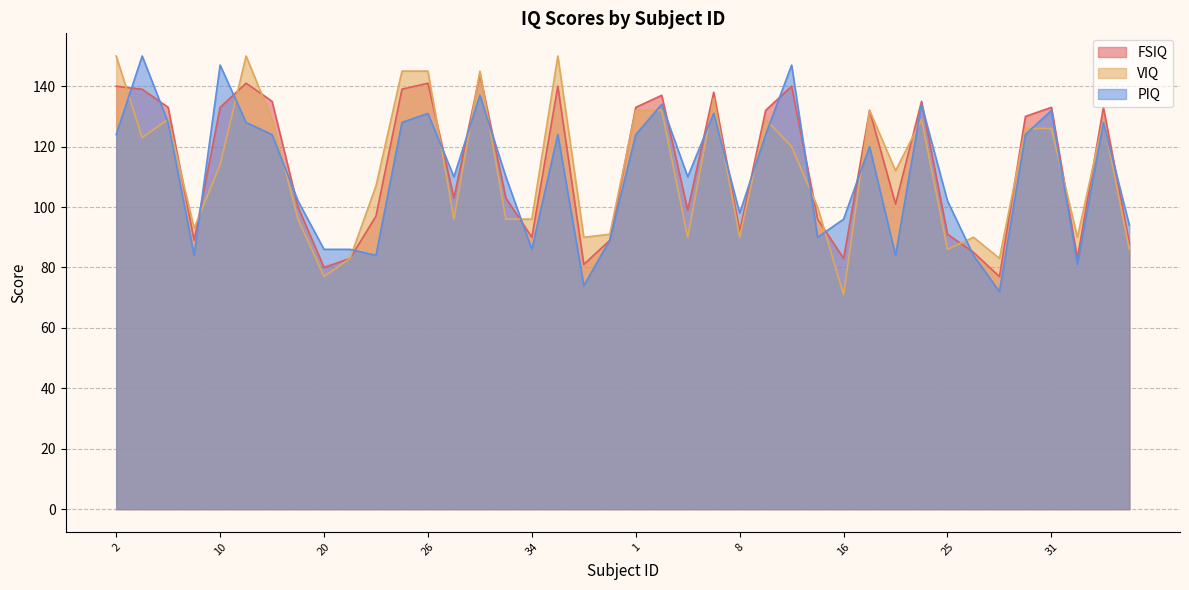

What is the average value of the PIQ series?

111